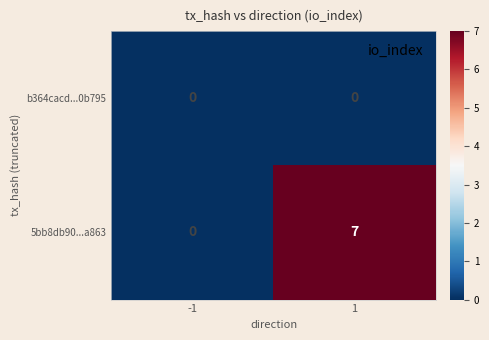

Which series has the largest total across all categories?

5bb8db90...a863